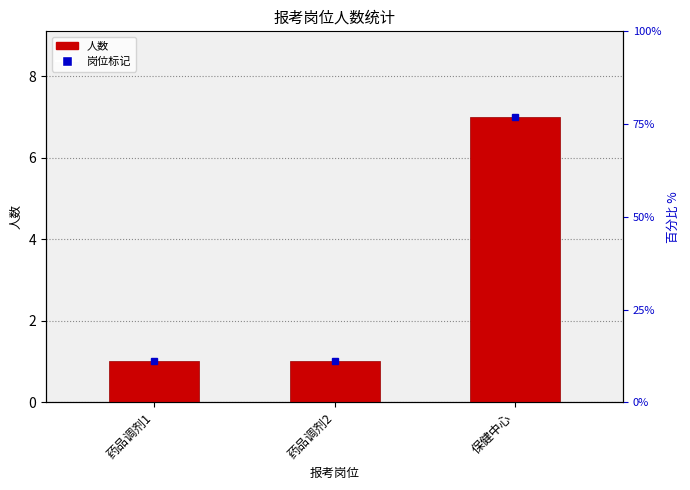

What is the label of the 3rd bar from the left?

保健中心